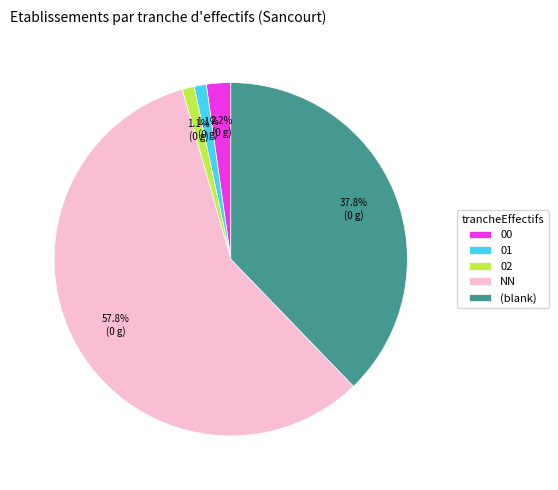

What is the majority slice?

NN